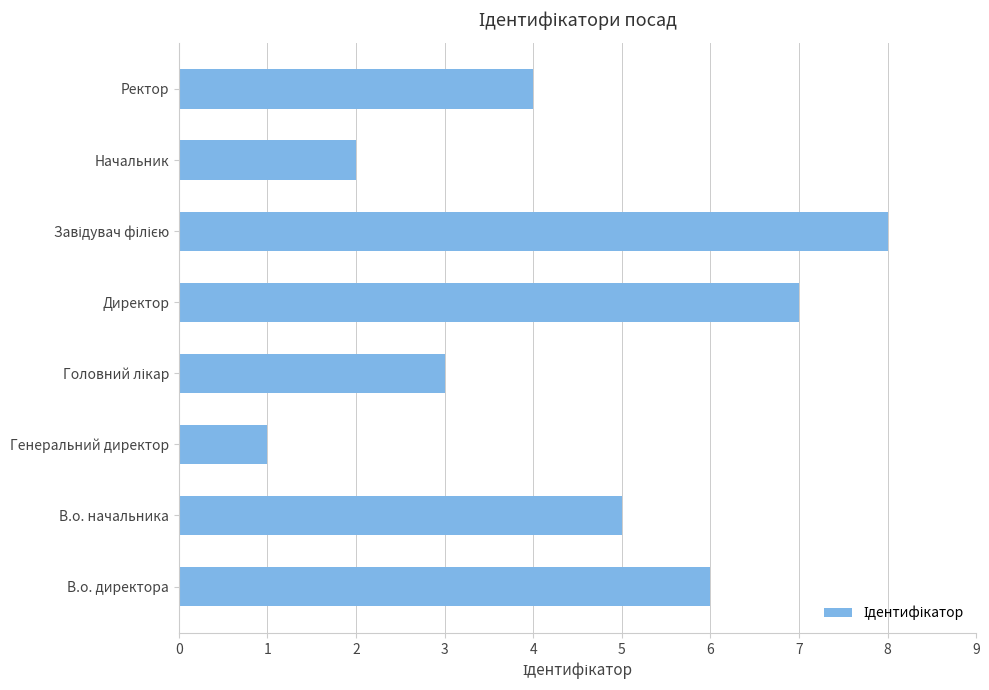

What is the sum of all values?

36